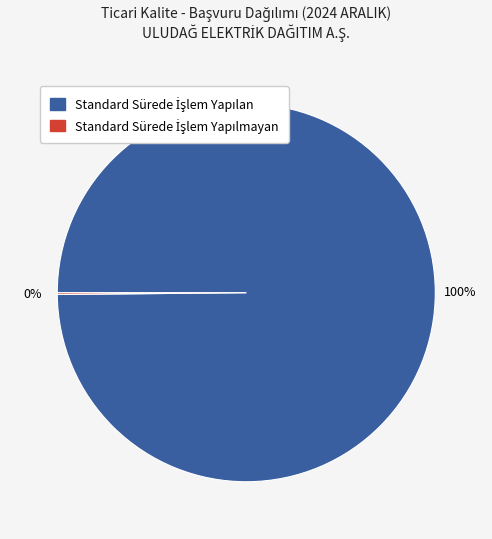

Is there any slice that represents more than half of the pie?

Yes